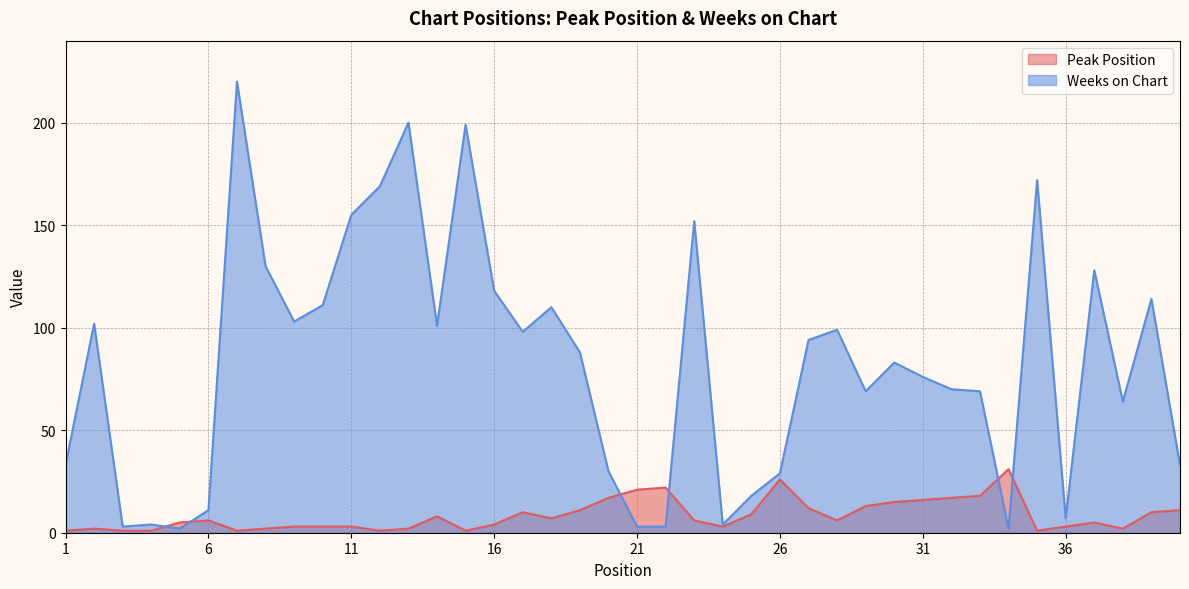

True or false: Weeks on Chart and Peak Position intersect in this chart.

True